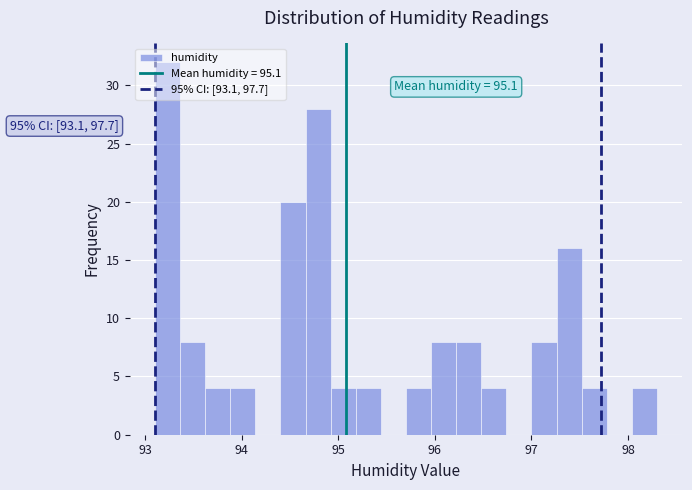

Read against the x-axis, roughly where is the centre of the tallest bar?

93.2